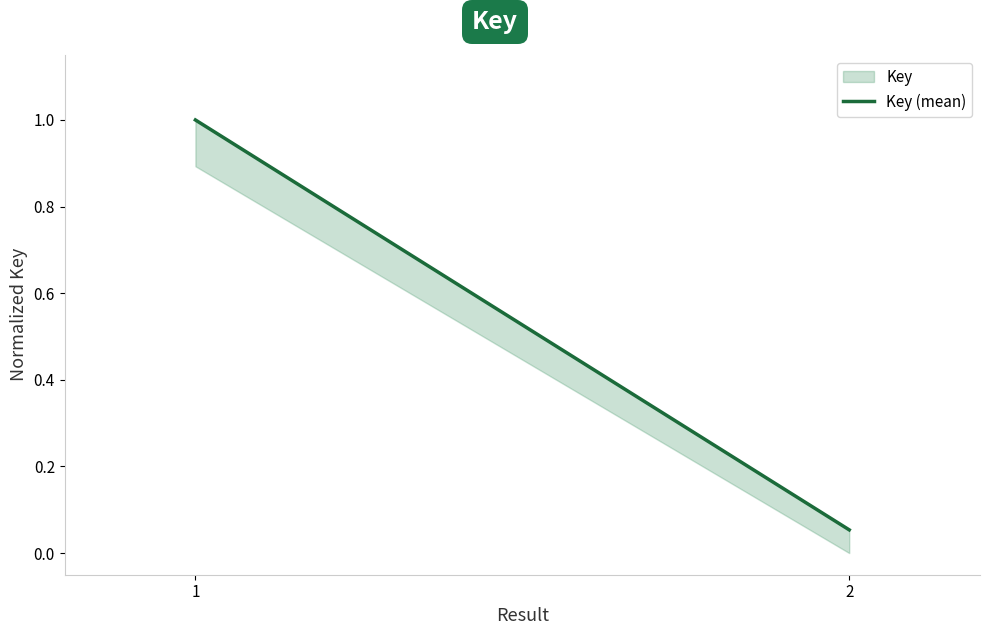

Does the chart display data point markers on the line(s)?

No